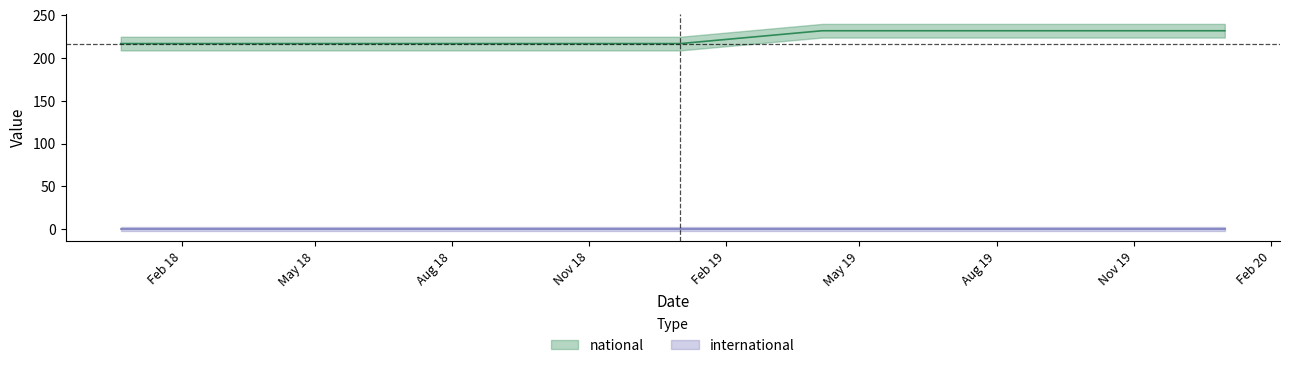

Which category has the highest value across all series?

2019-04-06